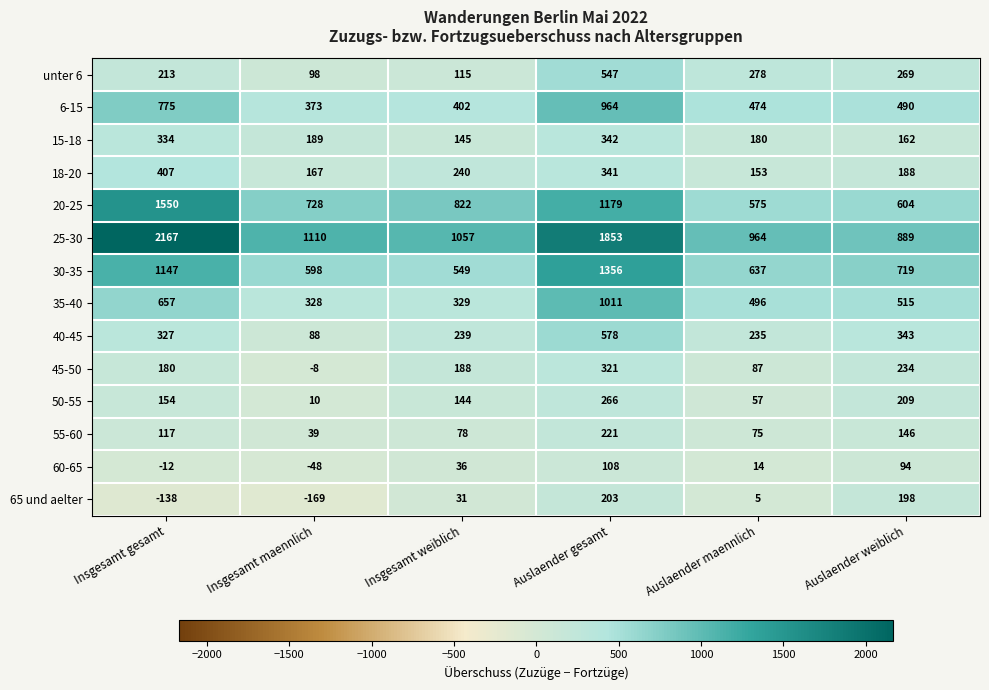

What is the minimum value shown in the chart?

-169